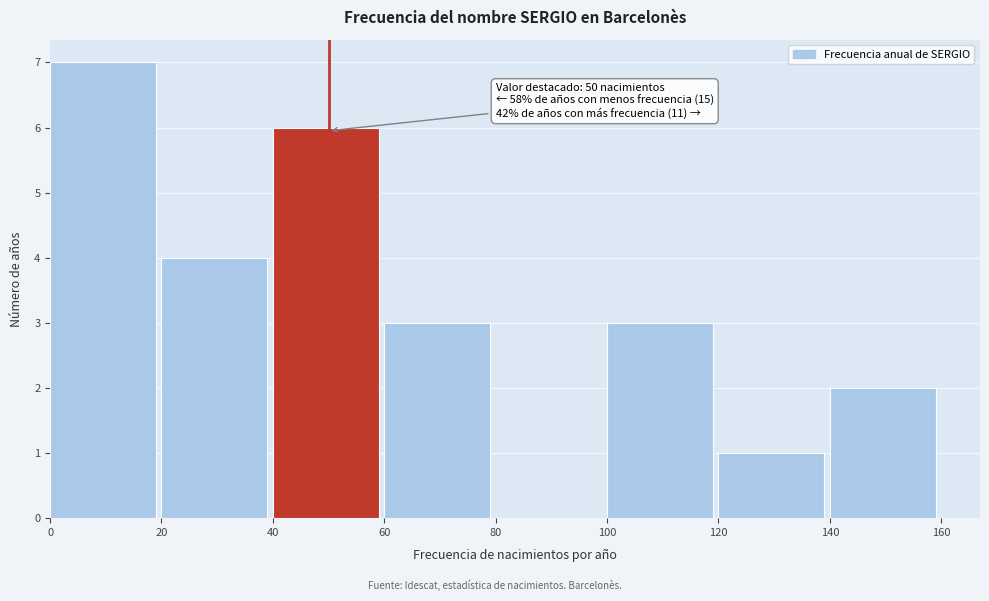

Which range on the x-axis has the tallest bar?

0 to 20